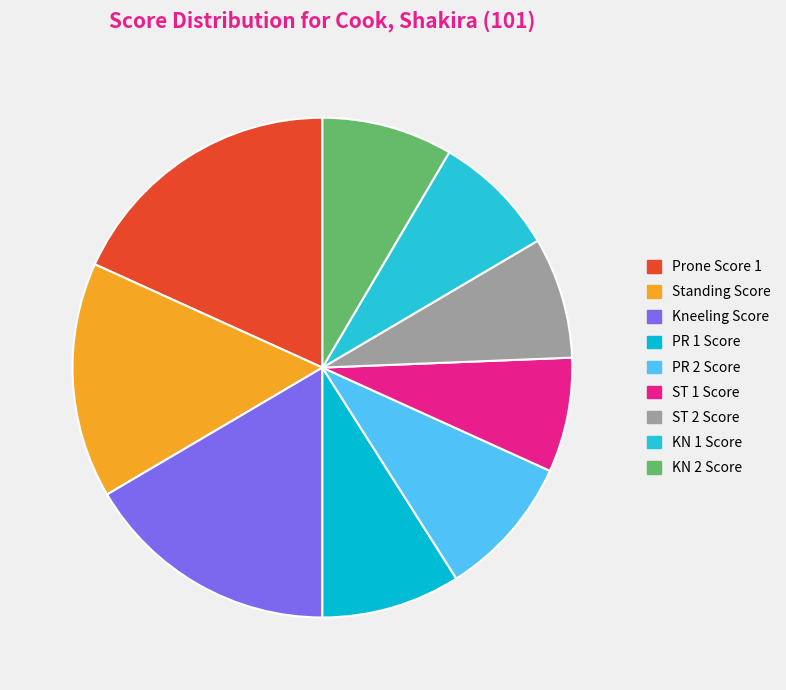

Which category has the biggest portion of the pie?

Prone Score 1